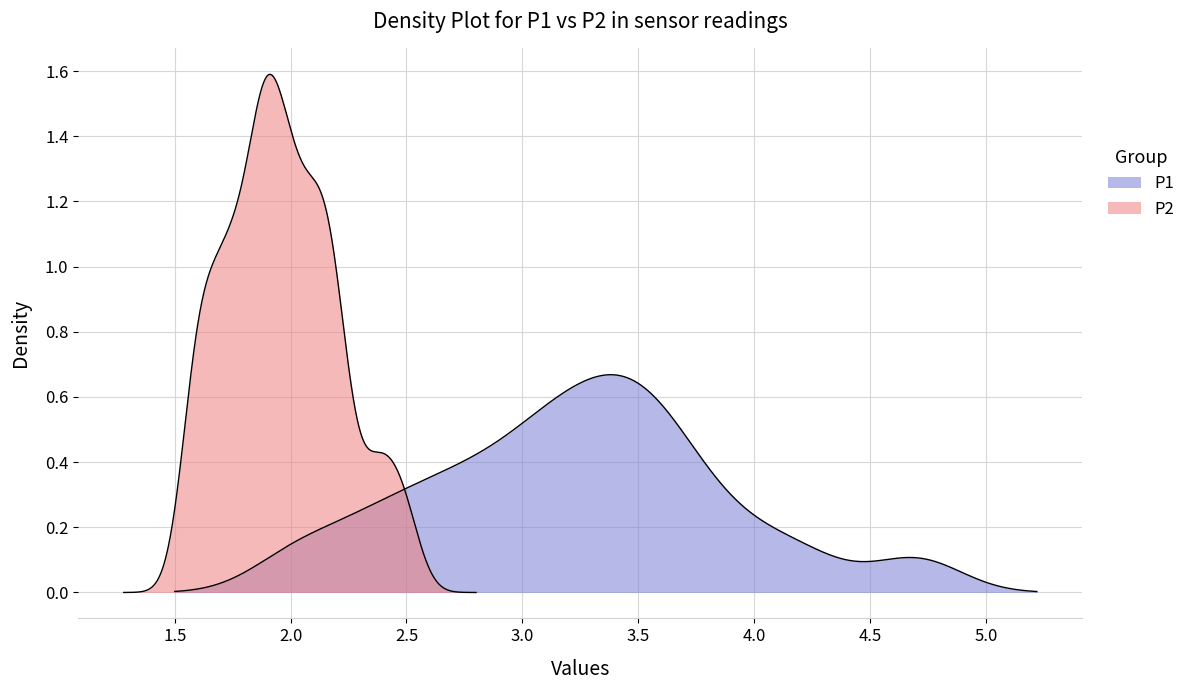

At how many categories does at least one series exceed 2?

39